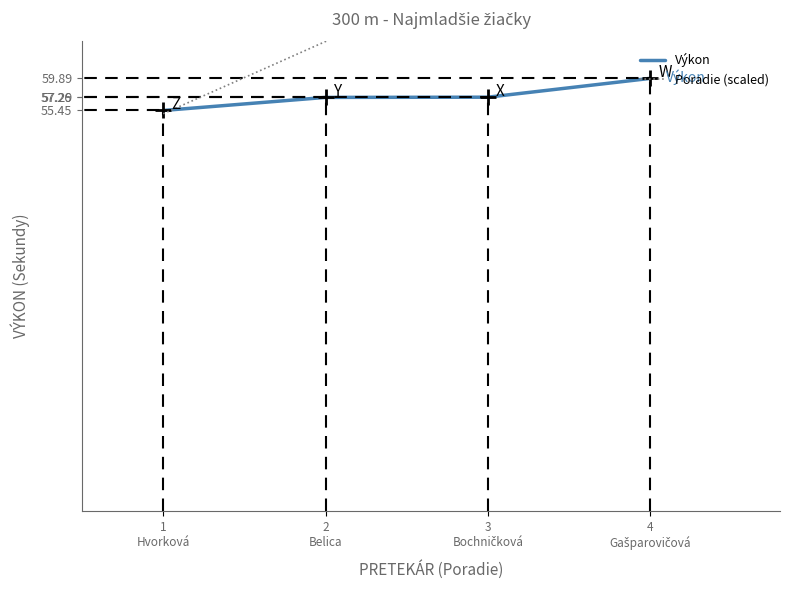

Read the Poradie (scaled) value at 3
Bochničková.

75.0